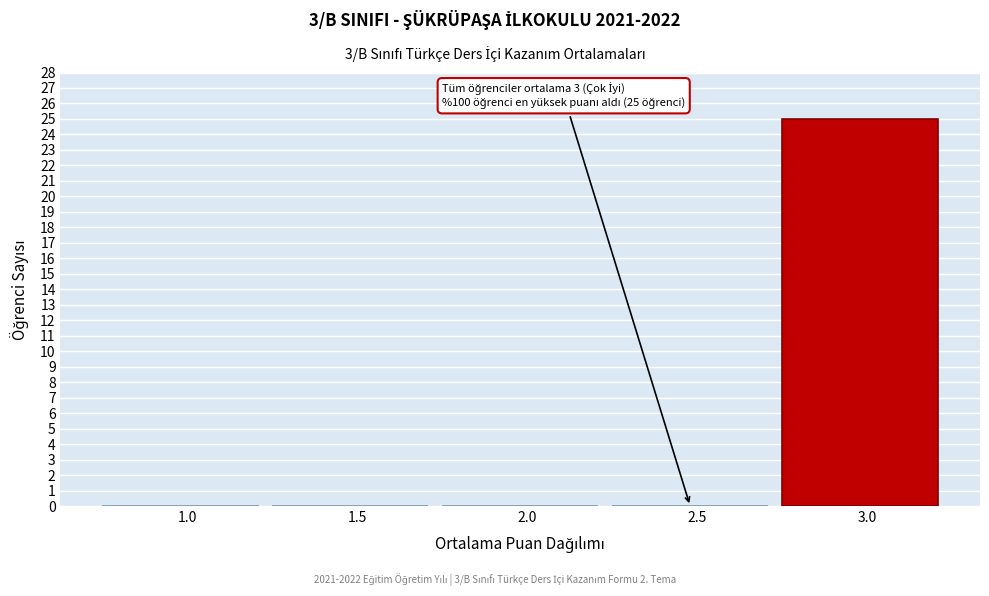

Reading left to right, list all the values displayed in this chart.

1.0=0	1.5=0	2.0=0	2.5=0	3.0=25